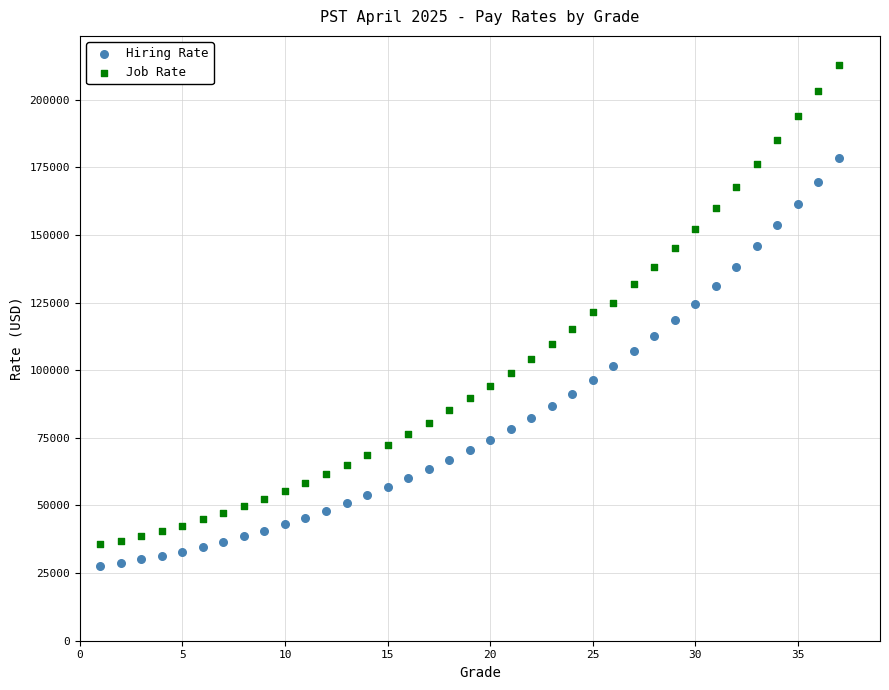

Which series contains the lowest Y value?

Hiring Rate